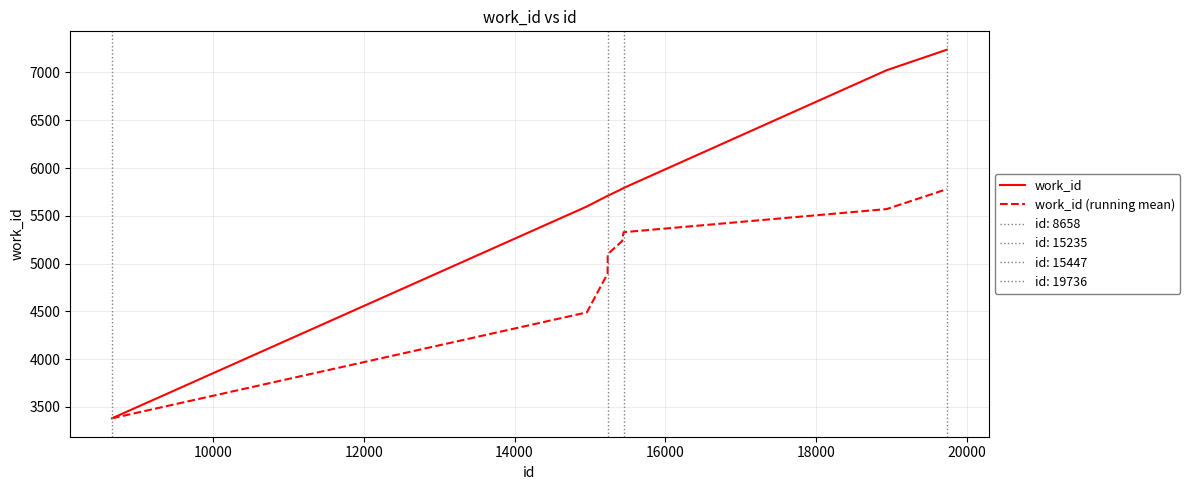

Is it true that work_id equals 3419.4 at 18000?

False